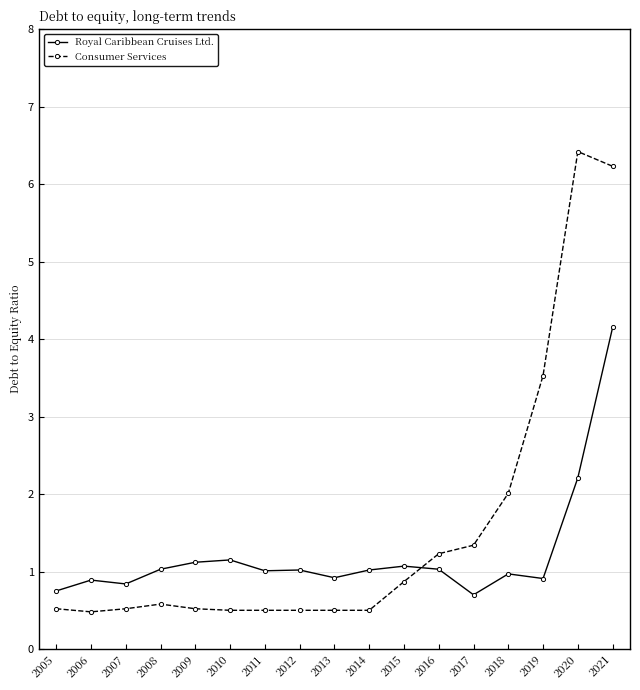

Is it true that Consumer Services equals 10.3 at 2020?

False